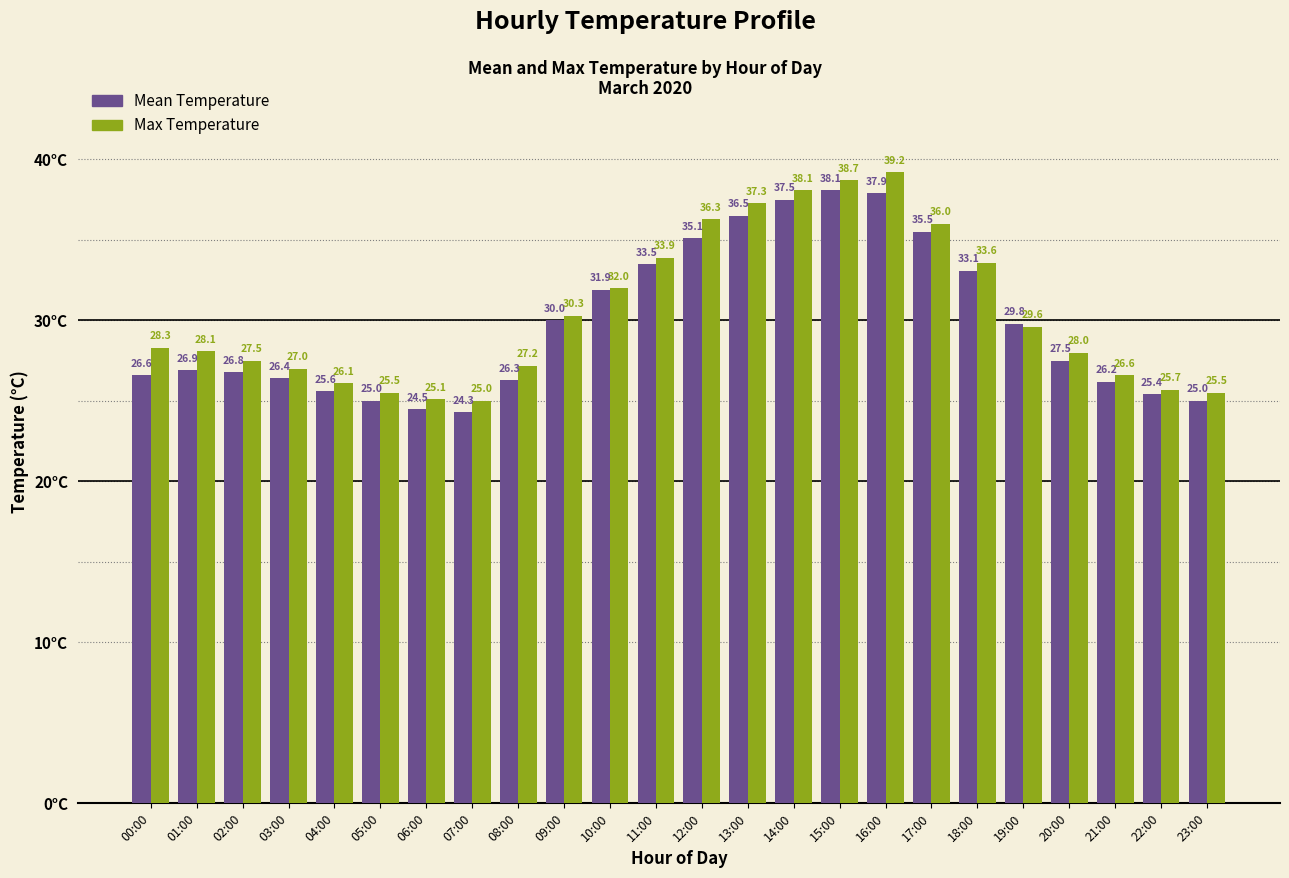

Where is Max Temperature nearest to the value 32?

10:00